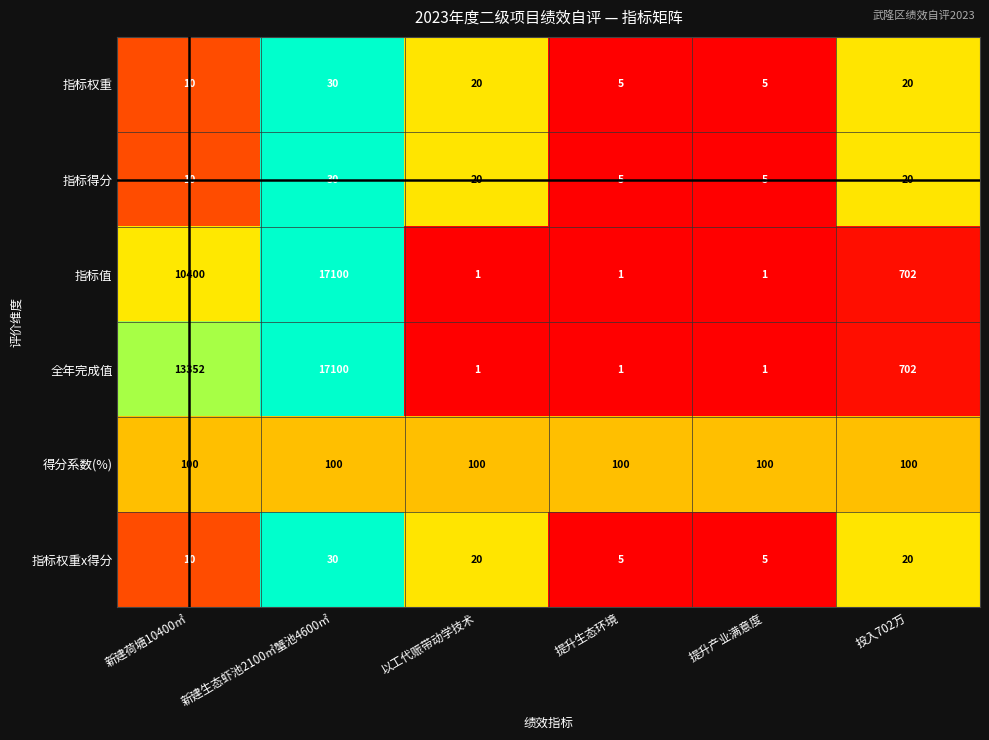

Is the value of 指标权重 at 以工代赈带动学技术 greater than the value of 指标值 at 提升产业满意度?

Yes